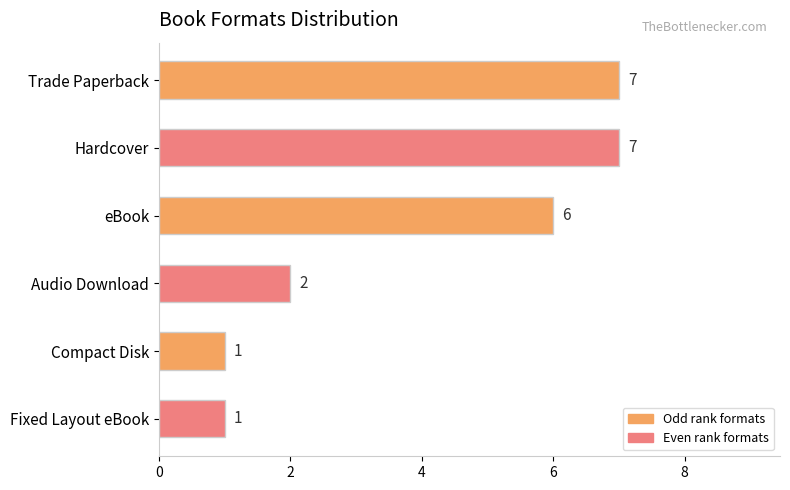

What is the greatest value displayed?

7